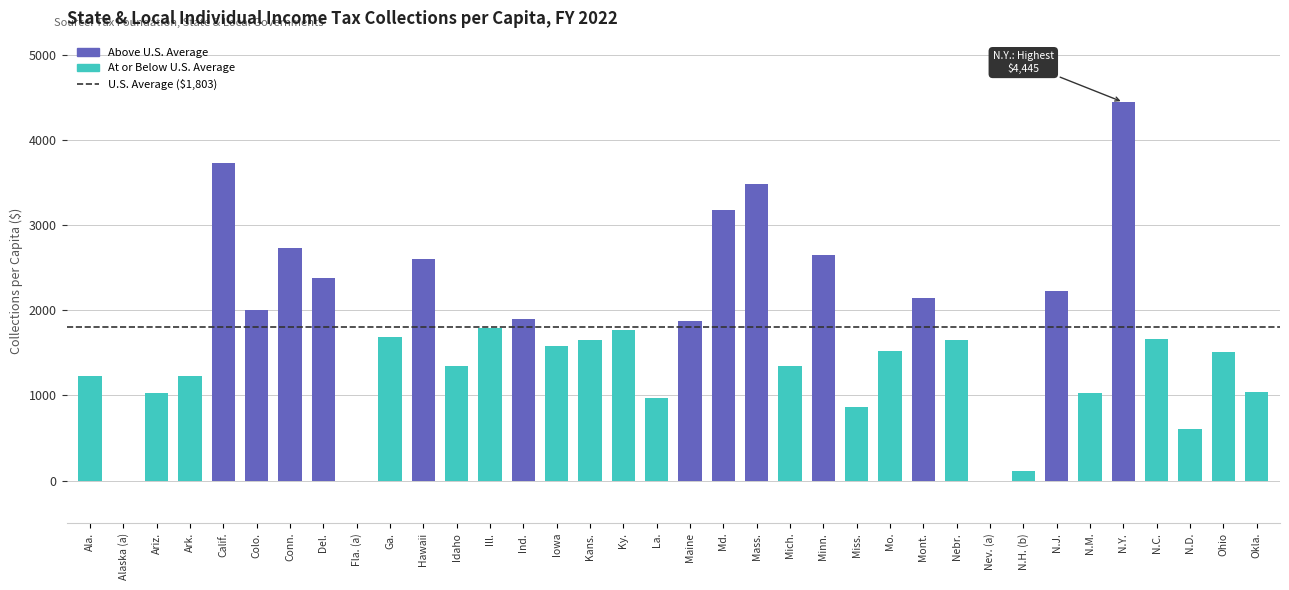

What is the sum of the values at Kans. and Ark.?

2870.6